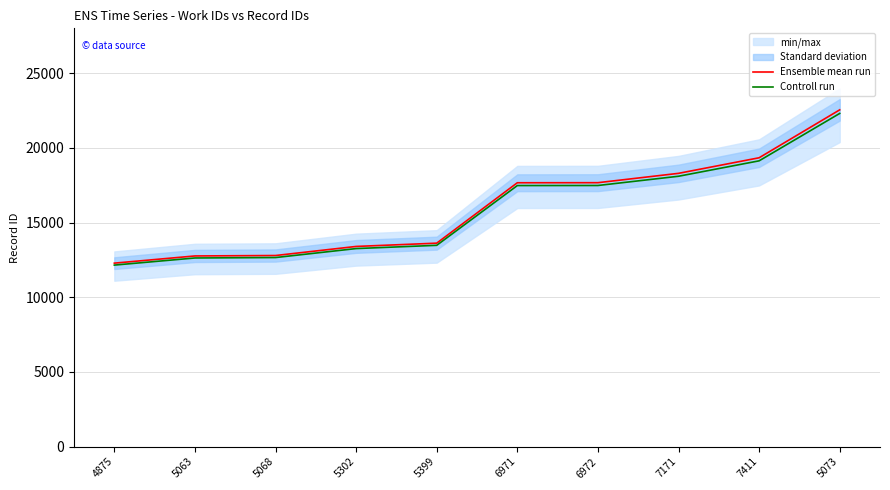

What is the minimum value for Controll run?

12153.2